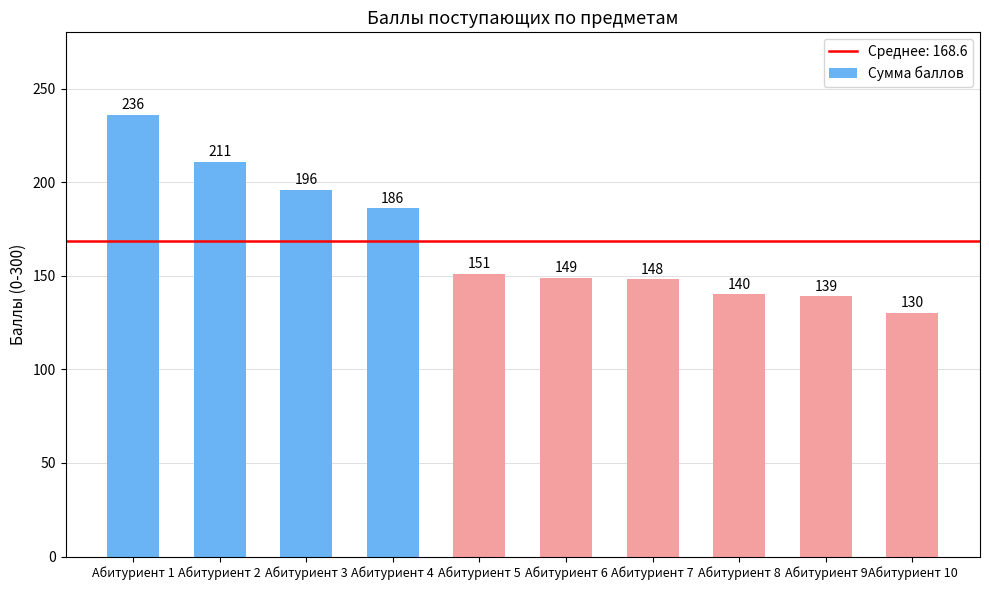

What is the greatest value displayed?

236